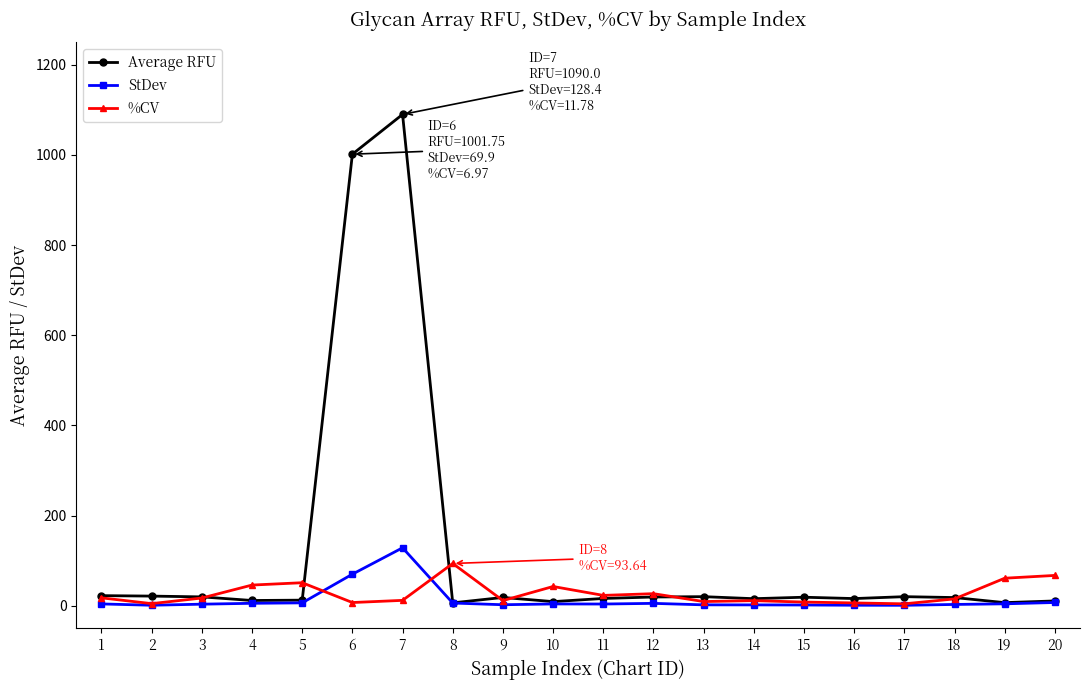

Which series has the largest total across all categories?

Average RFU